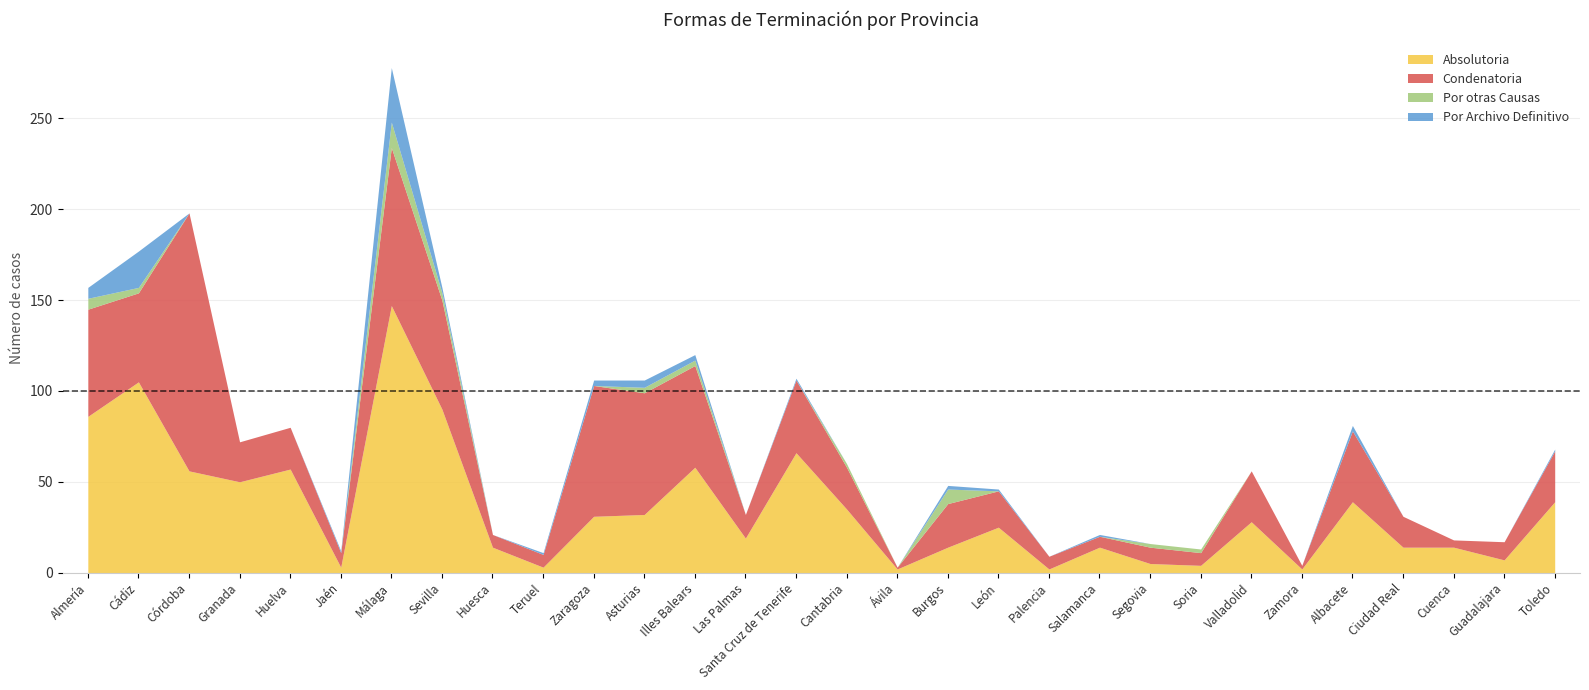

What position from the left is Teruel?

10